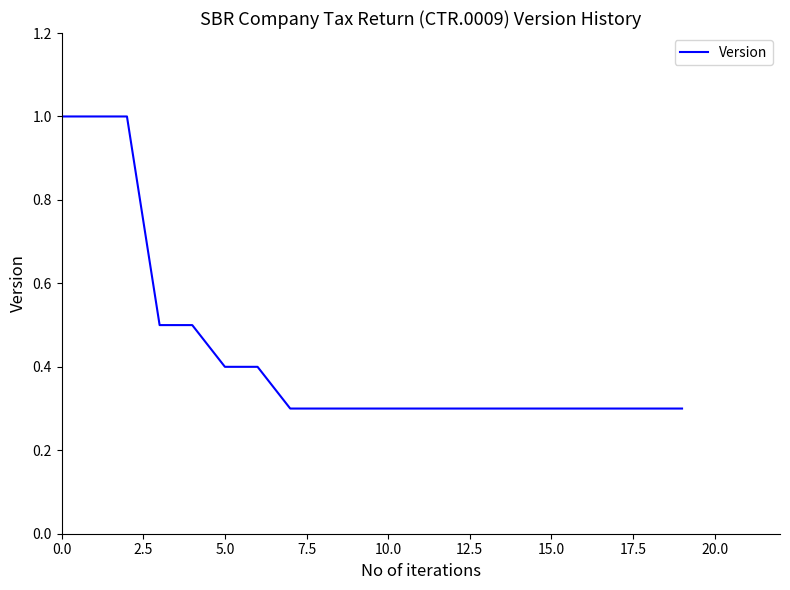

What is the difference between the maximum and minimum values?

0.7